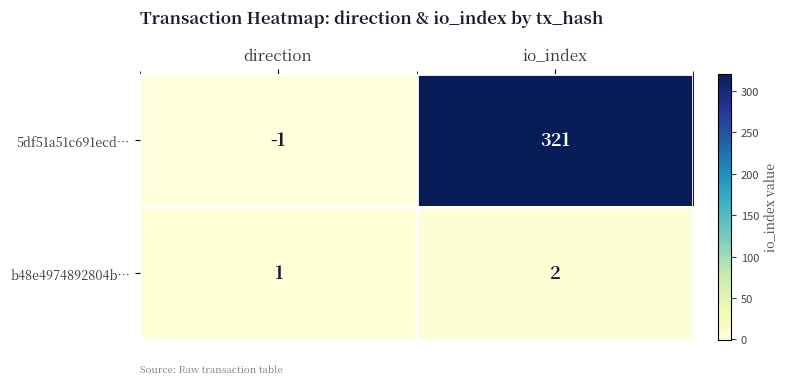

What is the maximum value shown in the chart?

321